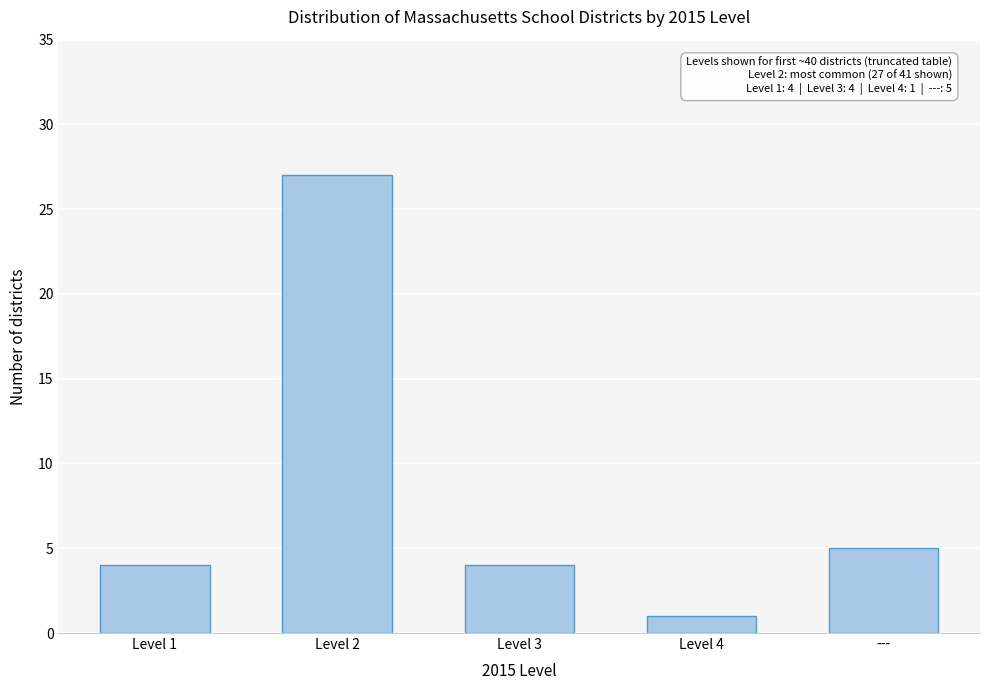

Reading left to right, what are all the values shown in this chart?

Level 1=4	Level 2=27	Level 3=4	Level 4=1	---=5